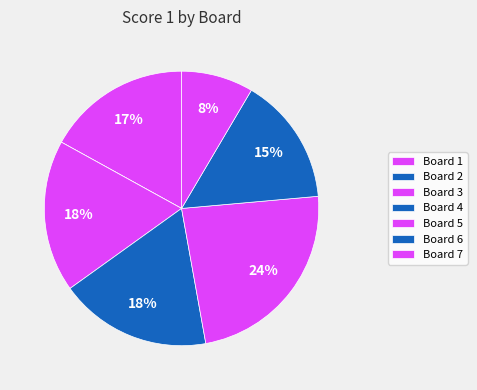

To the nearest percent, what is the difference between the largest and smallest slice percentages?

24%